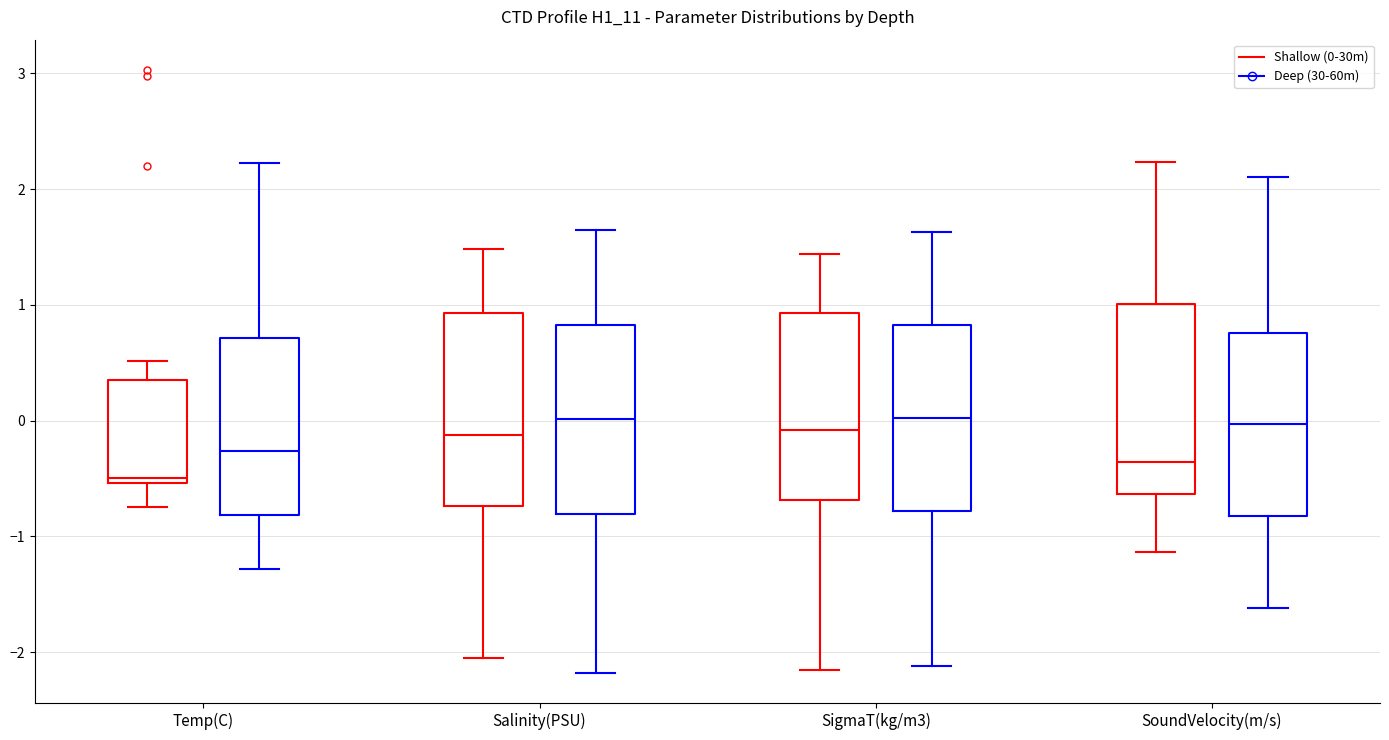

Reading left to right, transcribe this box plot: for each box, give where its median line is, the range the box spans, and where its two whiskers end, as read against the y-axis. The values are not printed on the chart, so give them approximately, as read against the axis.

Temp(C) (Shallow (0-30m)): median -0.5 (just above the box's lower edge), box -0.5 to 0.4, whiskers -0.7 to 0.5
Temp(C) (Deep (30-60m)): median -0.3, box -0.8 to 0.7, whiskers -1.3 to 2.2
Salinity(PSU) (Shallow (0-30m)): median -0.1, box -0.7 to 0.9, whiskers -2.0 to 1.5
Salinity(PSU) (Deep (30-60m)): median 0.0, box -0.8 to 0.8, whiskers -2.2 to 1.6
SigmaT(kg/m3) (Shallow (0-30m)): median -0.1, box -0.7 to 0.9, whiskers -2.2 to 1.4
SigmaT(kg/m3) (Deep (30-60m)): median 0.0, box -0.8 to 0.8, whiskers -2.1 to 1.6
SoundVelocity(m/s) (Shallow (0-30m)): median -0.4, box -0.6 to 1.0, whiskers -1.1 to 2.2
SoundVelocity(m/s) (Deep (30-60m)): median 0.0, box -0.8 to 0.8, whiskers -1.6 to 2.1